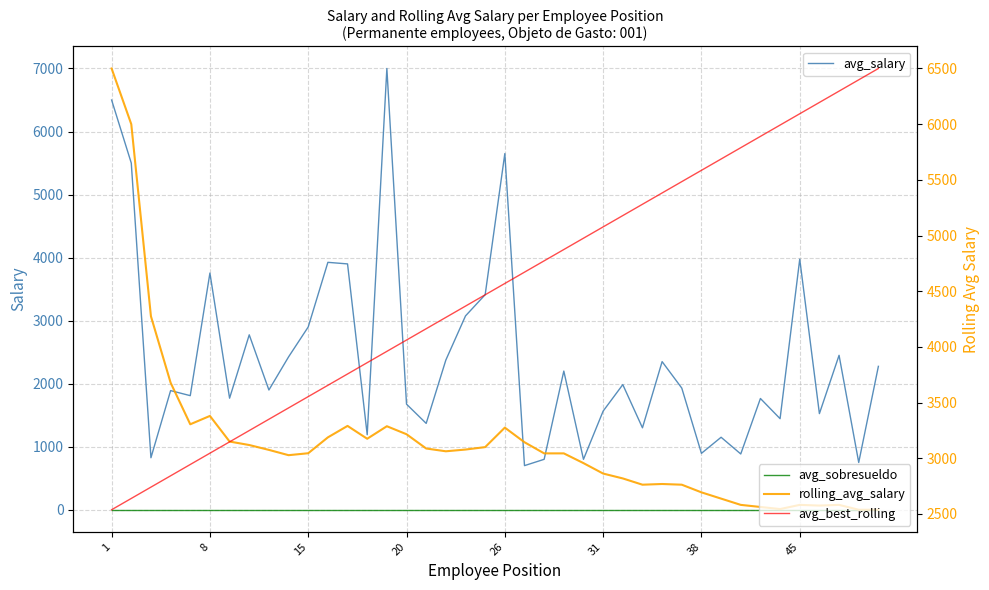

Which series has the widest spread of values?

avg_salary